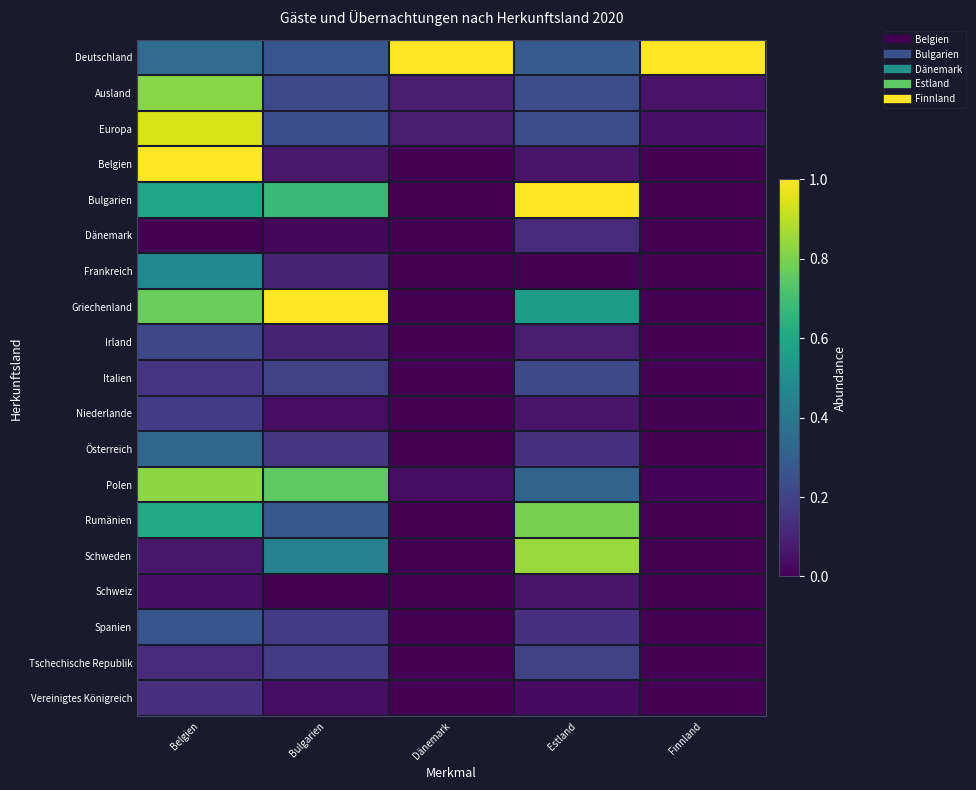

Reading right to left, transcribe all the data shown in this chart.

Deutschland: Finnland=1.0	Estland=0.3	Dänemark=1.0	Bulgarien=0.3	Belgien=0.4
Ausland: Finnland=0.1	Estland=0.2	Dänemark=0.1	Bulgarien=0.2	Belgien=0.8
Europa: Finnland=0.0	Estland=0.2	Dänemark=0.1	Bulgarien=0.2	Belgien=0.9
Belgien: Finnland=0.0	Estland=0.1	Dänemark=0.0	Bulgarien=0.1	Belgien=1.0
Bulgarien: Finnland=0.0	Estland=1.0	Dänemark=0.0	Bulgarien=0.7	Belgien=0.6
Dänemark: Finnland=0.0	Estland=0.1	Dänemark=0.0	Bulgarien=0.0	Belgien=0.0
Frankreich: Finnland=0.0	Estland=0.0	Dänemark=0.0	Bulgarien=0.1	Belgien=0.5
Griechenland: Finnland=0.0	Estland=0.6	Dänemark=0.0	Bulgarien=1.0	Belgien=0.8
Irland: Finnland=0.0	Estland=0.1	Dänemark=0.0	Bulgarien=0.1	Belgien=0.2
Italien: Finnland=0.0	Estland=0.2	Dänemark=0.0	Bulgarien=0.2	Belgien=0.1
Niederlande: Finnland=0.0	Estland=0.1	Dänemark=0.0	Bulgarien=0.0	Belgien=0.2
Österreich: Finnland=0.0	Estland=0.1	Dänemark=0.0	Bulgarien=0.2	Belgien=0.3
Polen: Finnland=0.0	Estland=0.3	Dänemark=0.0	Bulgarien=0.8	Belgien=0.8
Rumänien: Finnland=0.0	Estland=0.8	Dänemark=0.0	Bulgarien=0.3	Belgien=0.6
Schweden: Finnland=0.0	Estland=0.8	Dänemark=0.0	Bulgarien=0.4	Belgien=0.1
Schweiz: Finnland=0.0	Estland=0.1	Dänemark=0.0	Bulgarien=0.0	Belgien=0.0
Spanien: Finnland=0.0	Estland=0.1	Dänemark=0.0	Bulgarien=0.2	Belgien=0.3
Tschechische Republik: Finnland=0.0	Estland=0.2	Dänemark=0.0	Bulgarien=0.2	Belgien=0.1
Vereinigtes Königreich: Finnland=0.0	Estland=0.0	Dänemark=0.0	Bulgarien=0.0	Belgien=0.1